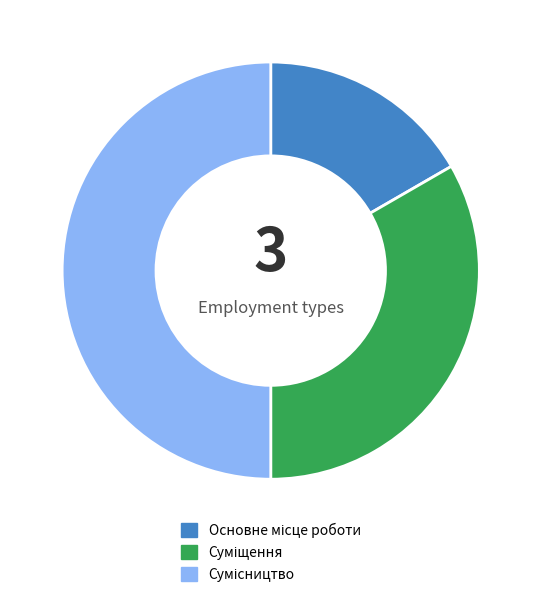

How many segments does this pie chart have?

3